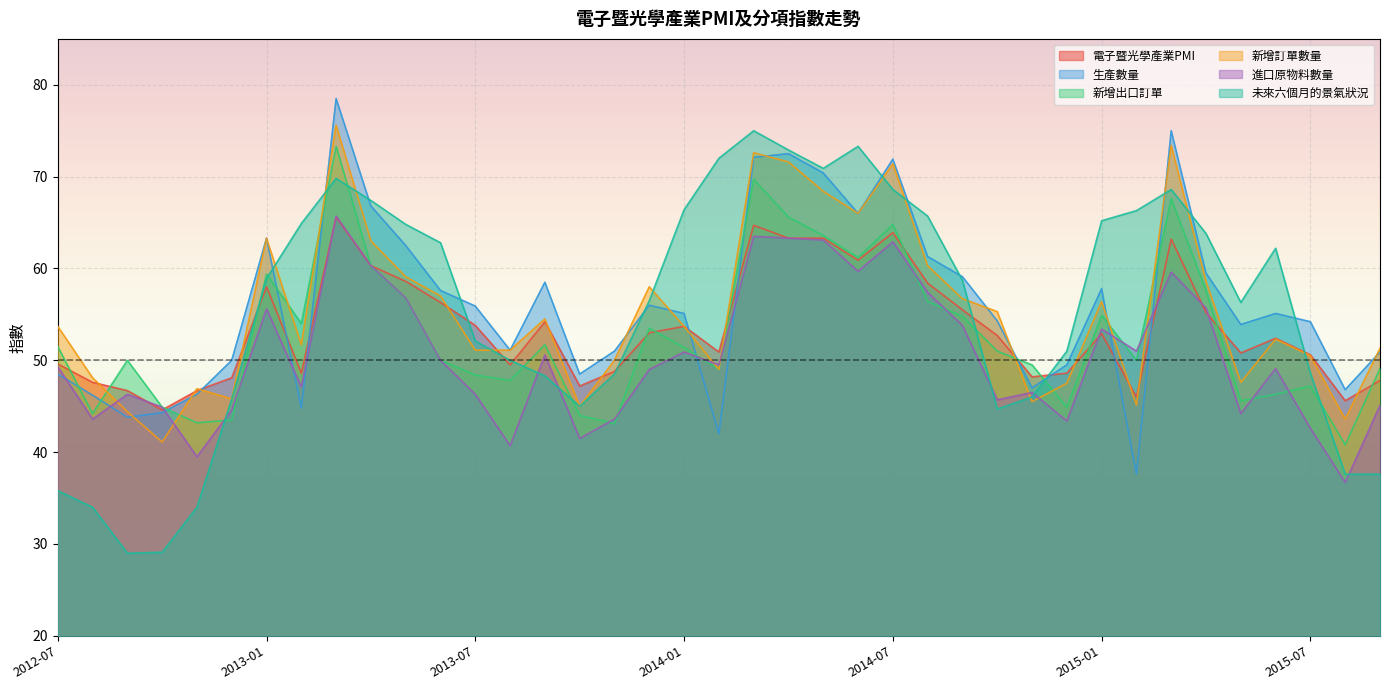

What is the label of the 17th point from the right?

2014-05